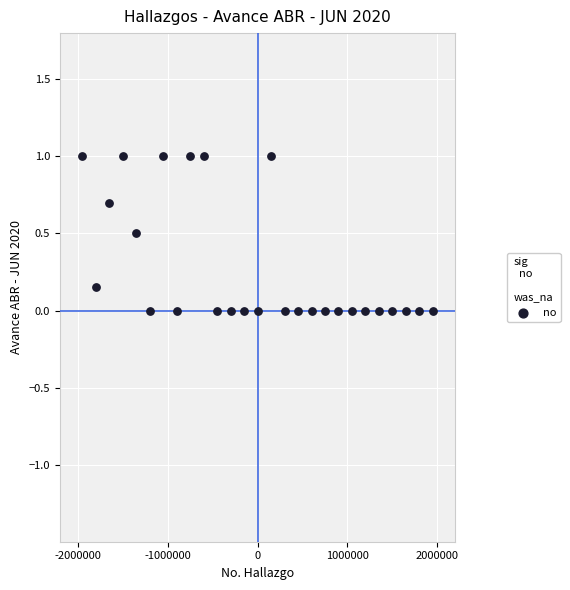

What is the range of Y values (max minus min)?

1.0